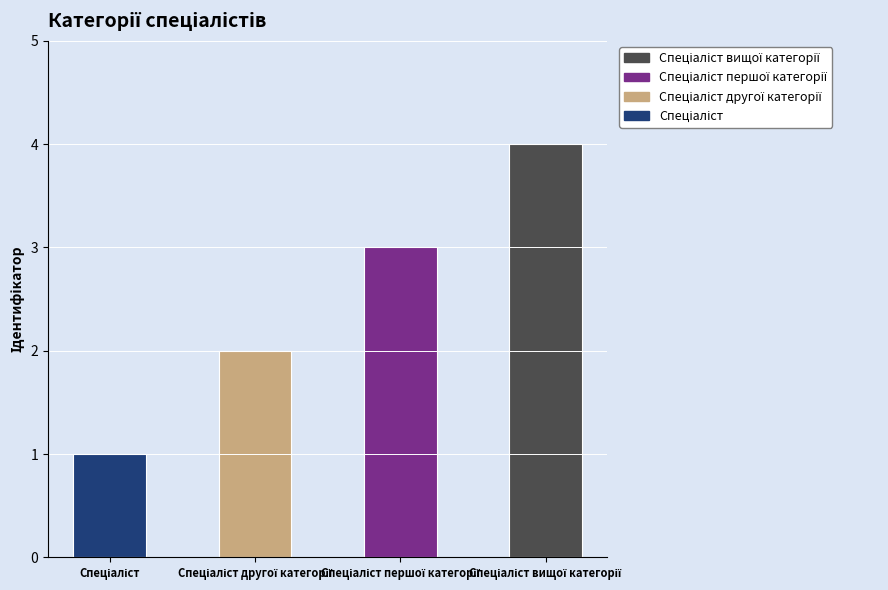

List the labels in order of value, smallest first.

Спеціаліст, Спеціаліст другої категорії, Спеціаліст першої категорії, Спеціаліст вищої категорії